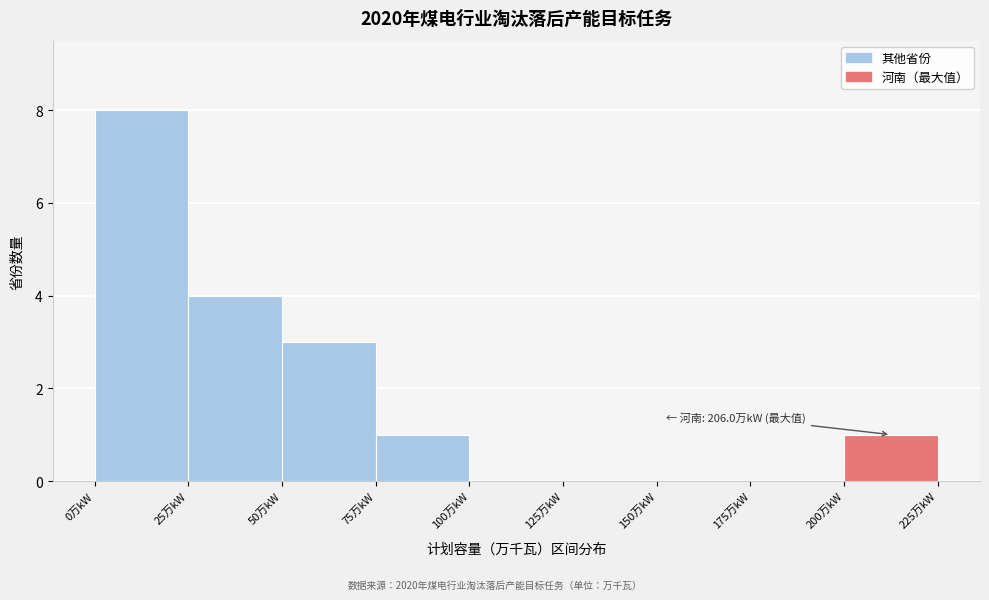

Which range on the x-axis has the tallest bar?

0 to 25